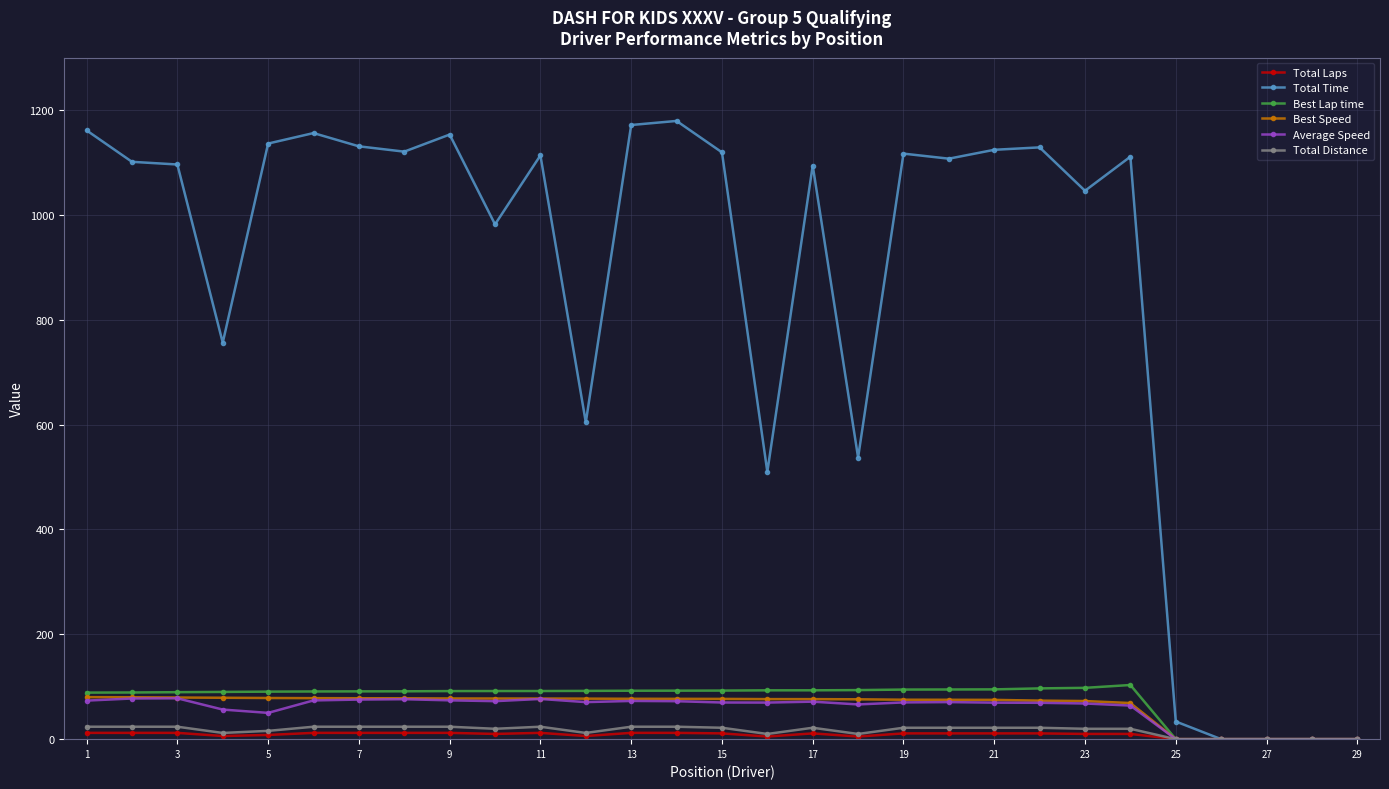

How many lines are shown in the chart?

6